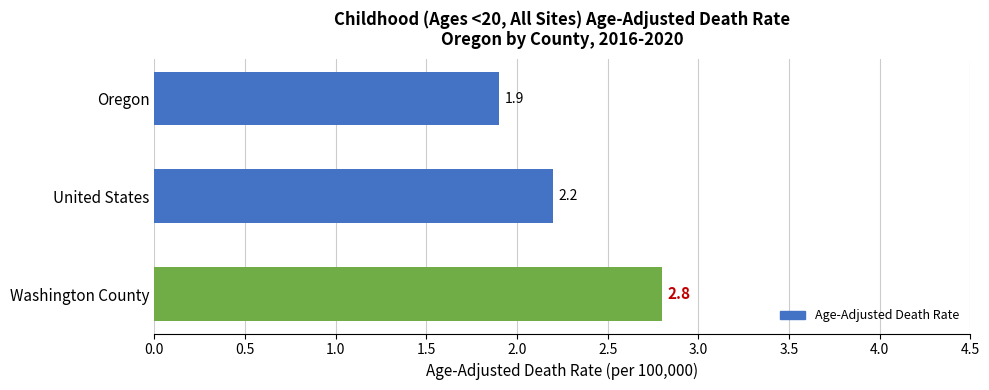

List the labels in order of value, largest first.

Washington County, United States, Oregon